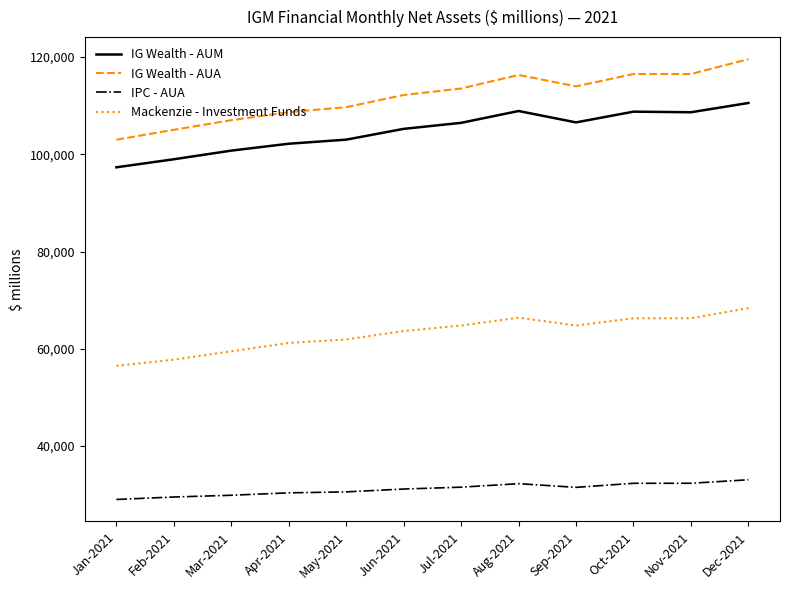

At Jun-2021, list the series in order from smallest to largest.

IPC - AUA, Mackenzie - Investment Funds, IG Wealth - AUM, IG Wealth - AUA